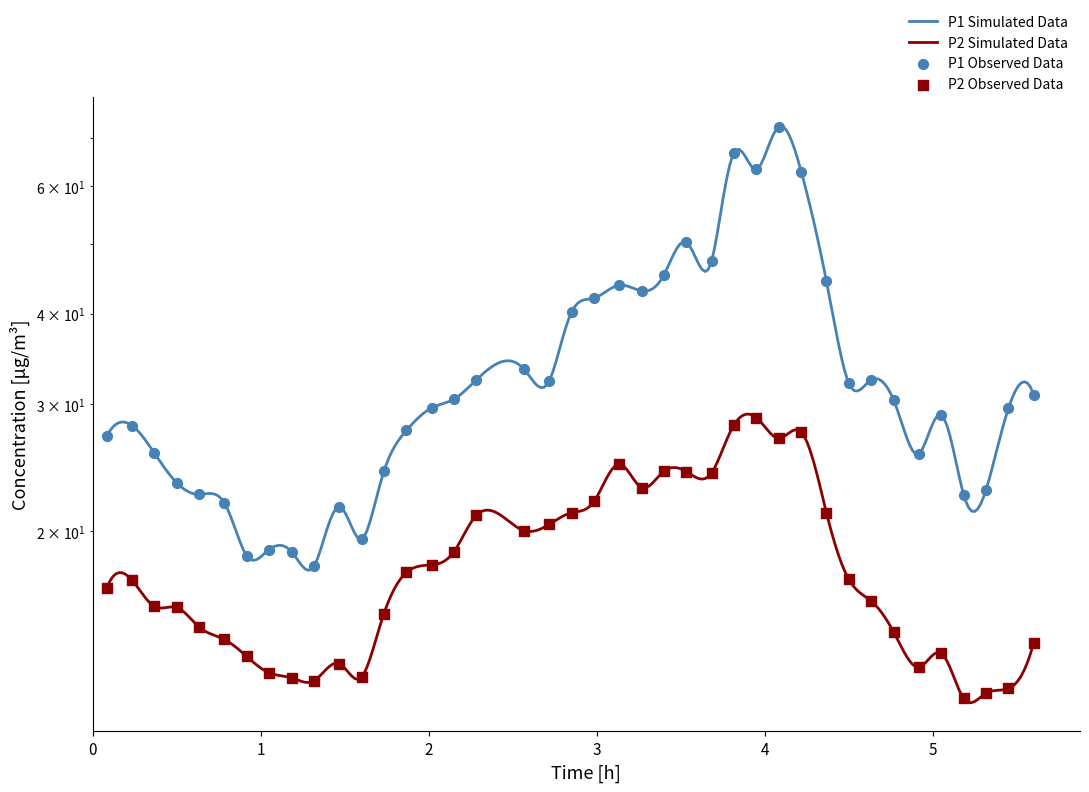

Which series contains the lowest Y value?

P2